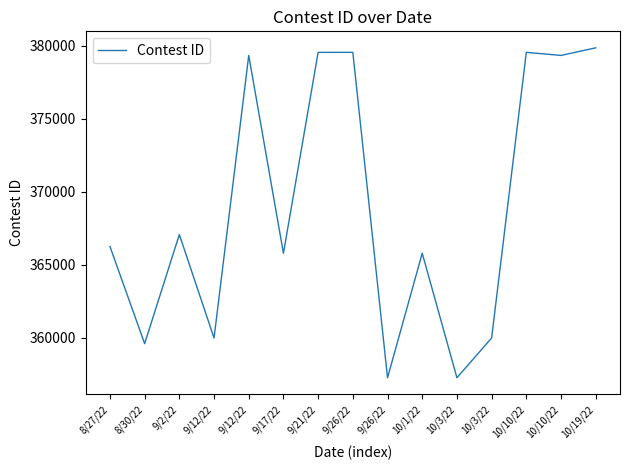

List the labels in order of value, smallest first.

9/26/22, 10/3/22, 8/30/22, 9/12/22, 10/3/22, 9/17/22, 10/1/22, 8/27/22, 9/2/22, 9/12/22, 10/10/22, 9/21/22, 9/26/22, 10/10/22, 10/19/22